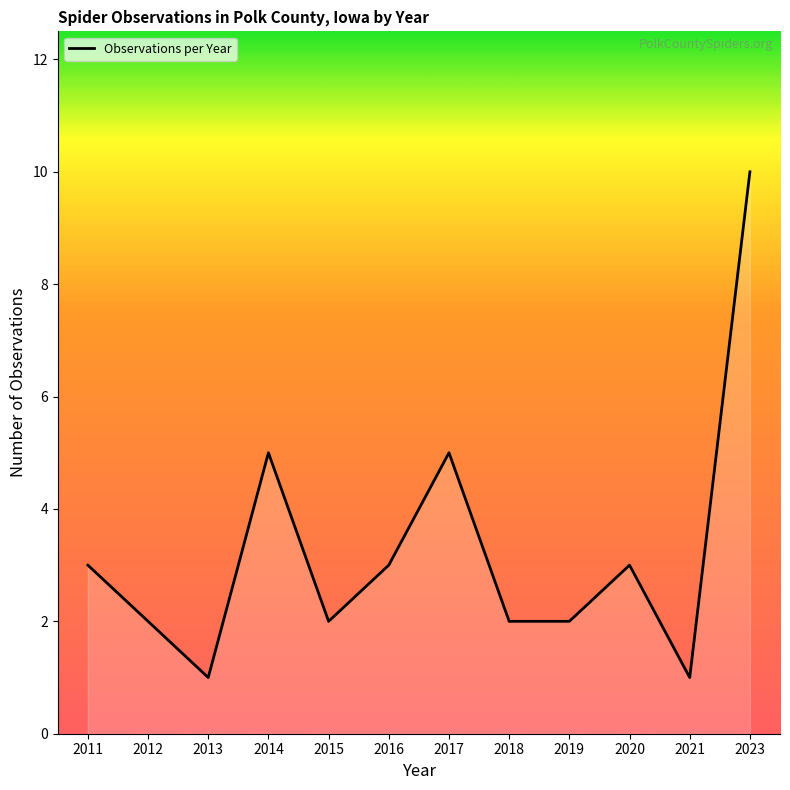

True or false: the data shows 5 at 2011.

False